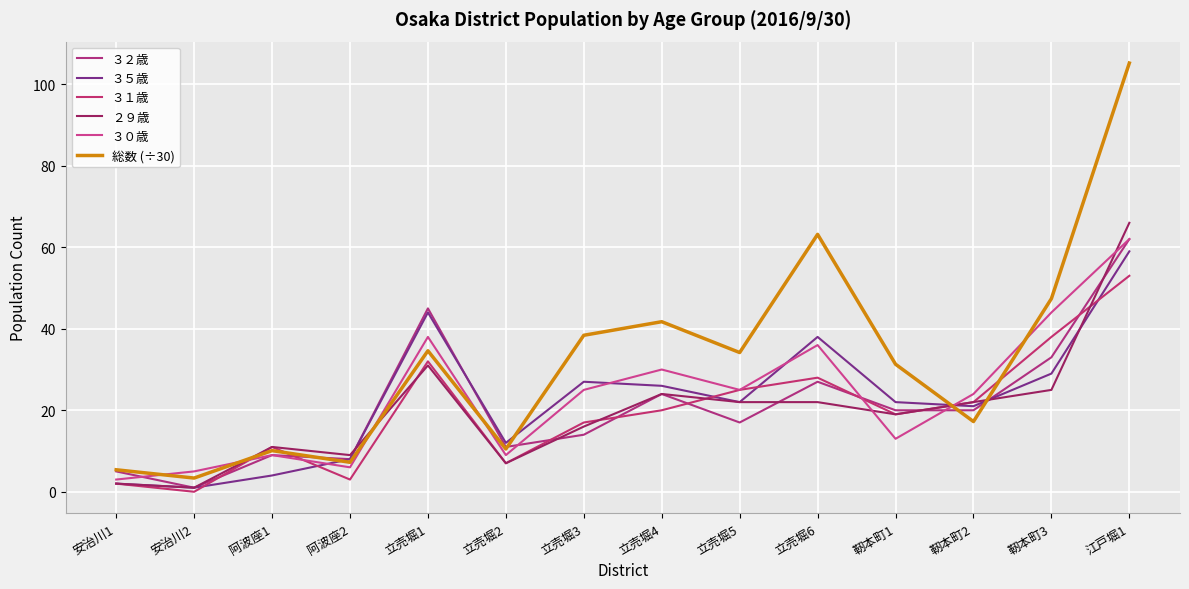

Where is the first local maximum for ３１歳?

阿波座1